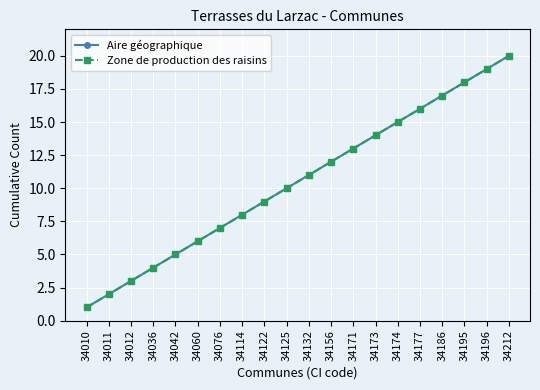

Which label corresponds to the smallest value in the chart?

34010